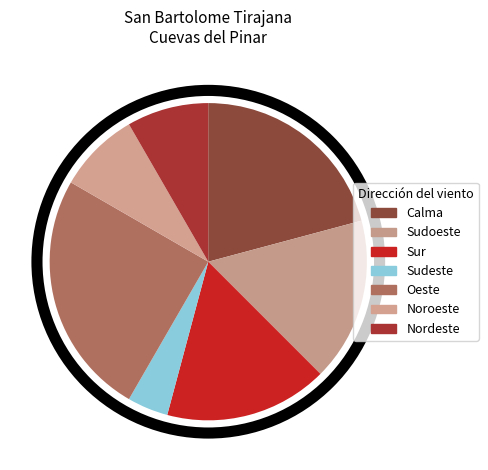

How many segments does this pie chart have?

7